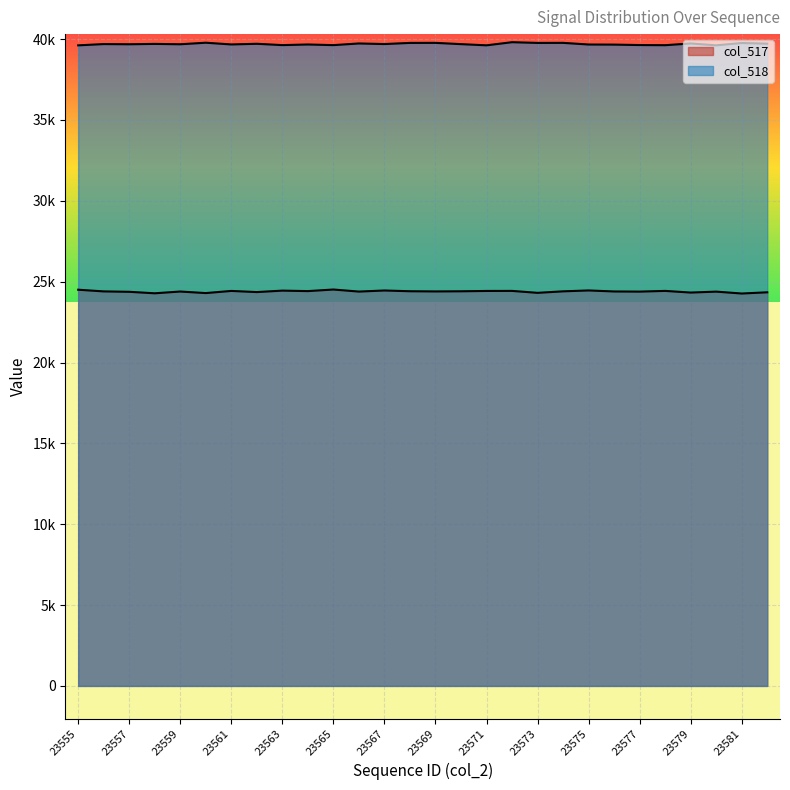

What is the value of the col_517 point at the 28th from the left?

24342